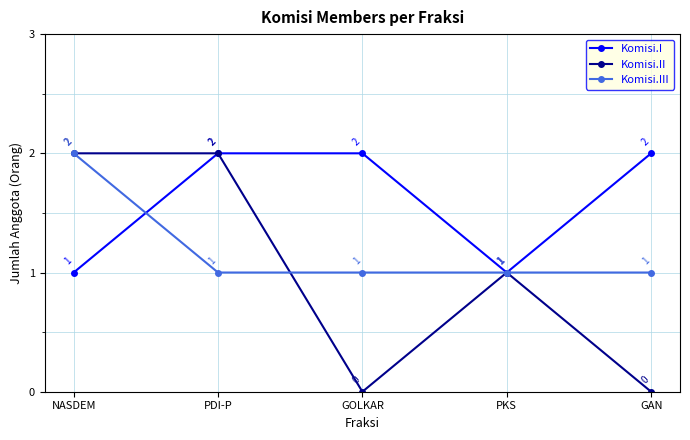

List the series in order of their overall mean, lowest first.

Komisi.II, Komisi.III, Komisi.I